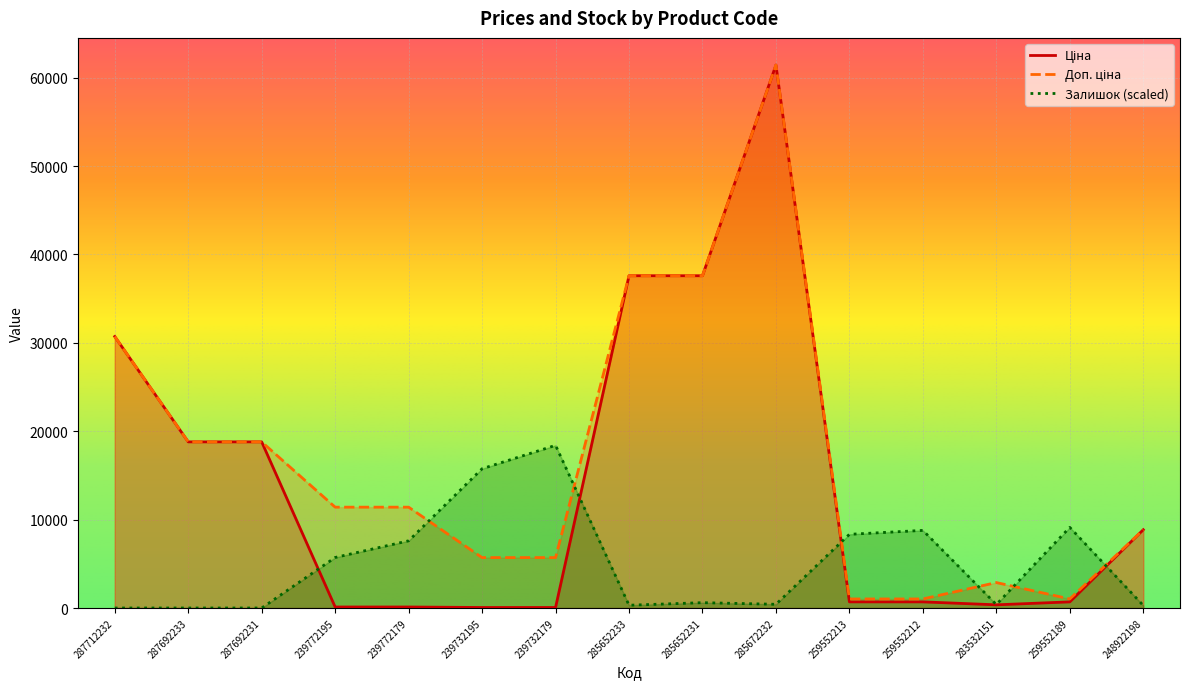

True or false: Ціна and Доп. ціна cross at least once.

False